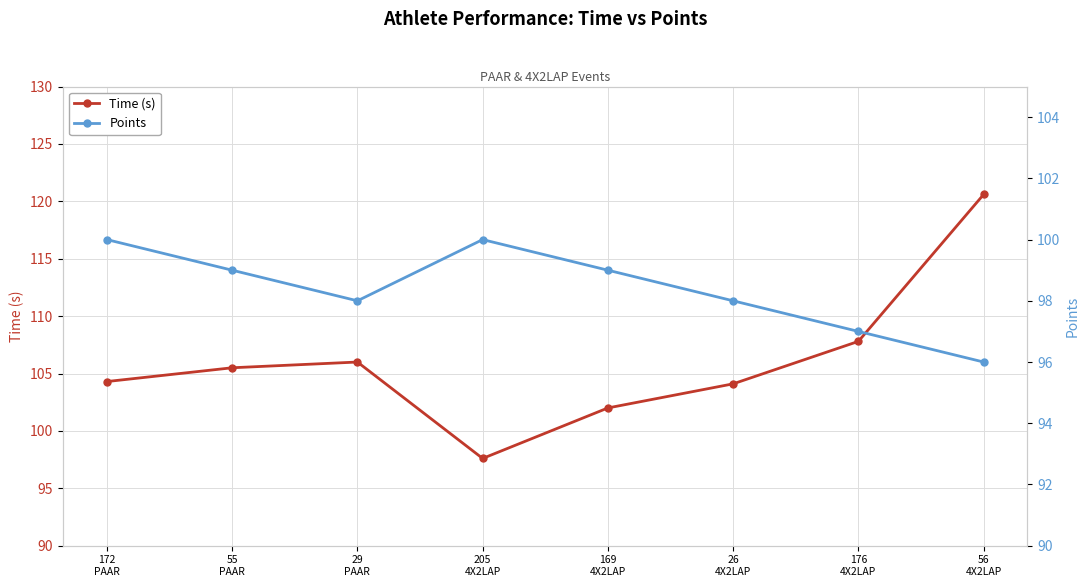

Which series ends up on top after the final intersection of Points and Time (s)?

Time (s)